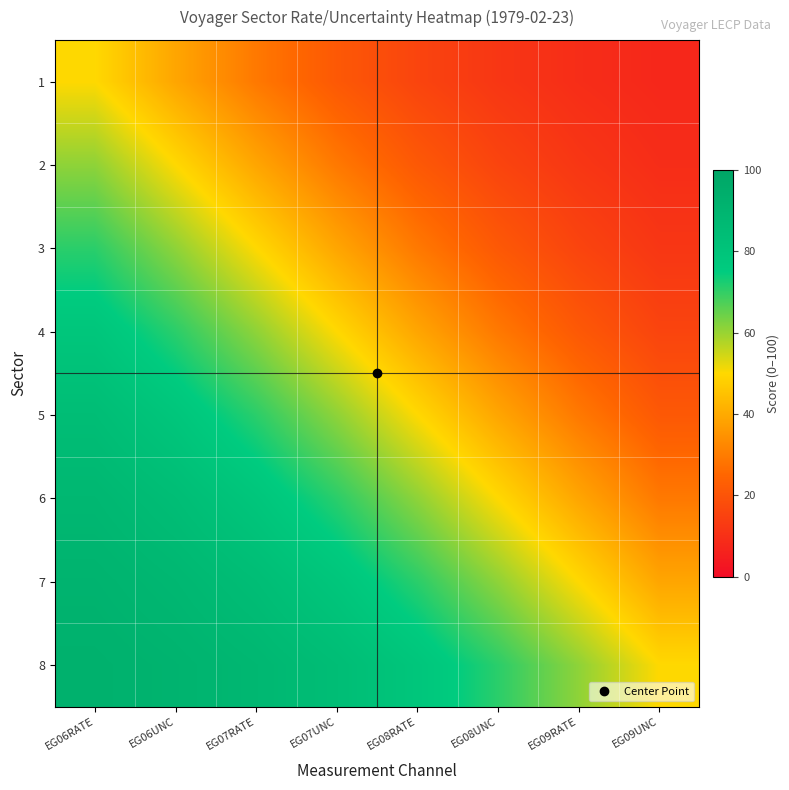

What is the difference between the highest and lowest values at EG07RATE?

59.0